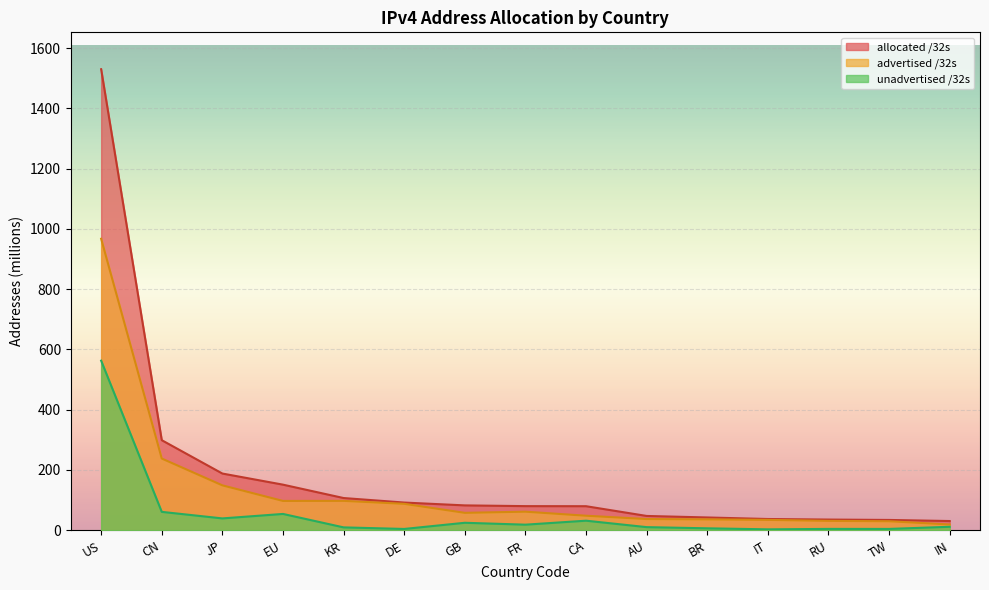

What is the difference between the maximum and minimum values in the unadvertised /32s series?

559.8